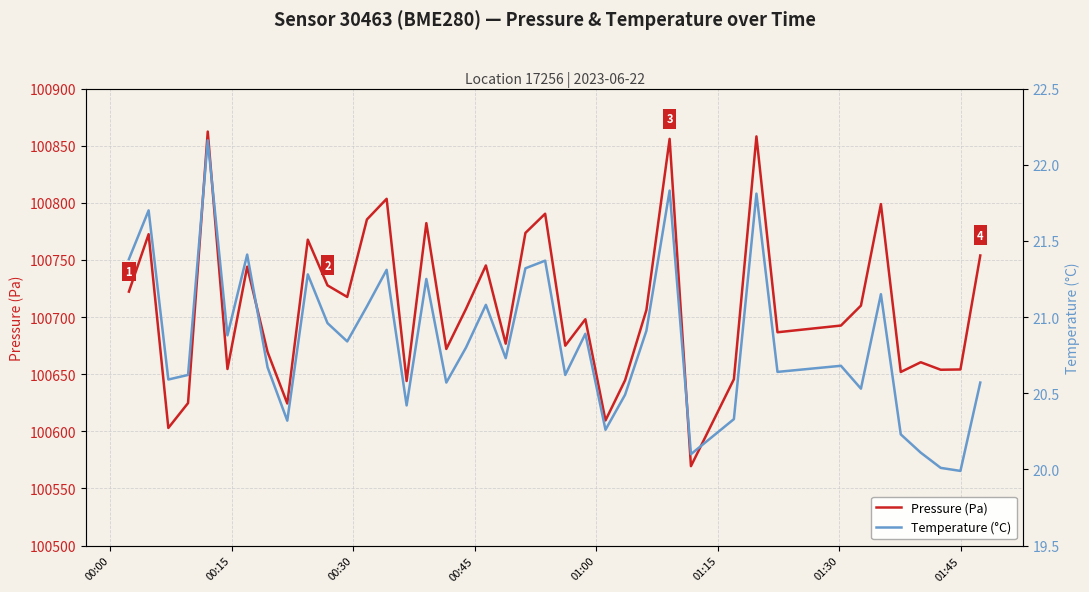

Reading left to right, what are all the values shown in this chart?

Pressure (Pa): 100722.2	100772.5	100602.9	100624.7	100862.3	100654.5	100744.1	100669.4	100624.4	100767.7	100727.7	100717.6	100785.4	100803.5	100644.0	100782.2	100672.1	100707.2	100745.2	100676.7	100773.6	100790.4	100674.9	100698.1	100609.5	100644.7	100706.2	100855.9	100569.5	100645.6	100858.1	100686.7	100692.6	100710.0	100798.8	100651.9	100660.4	100653.9	100654.1	100753.9
Temperature (°C): 21.4	21.7	20.6	20.6	22.2	20.9	21.4	20.7	20.3	21.3	21.0	20.8	21.1	21.3	20.4	21.2	20.6	20.8	21.1	20.7	21.3	21.4	20.6	20.9	20.3	20.5	20.9	21.8	20.1	20.3	21.8	20.6	20.7	20.5	21.1	20.2	20.1	20.0	20.0	20.6